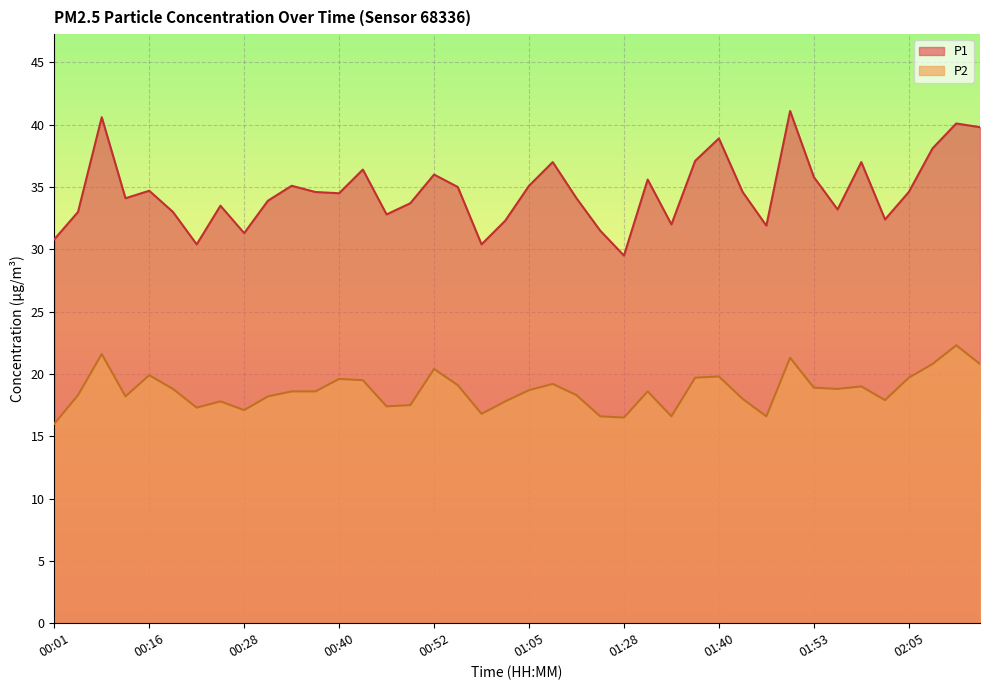

How many categories are shown in the chart?

40